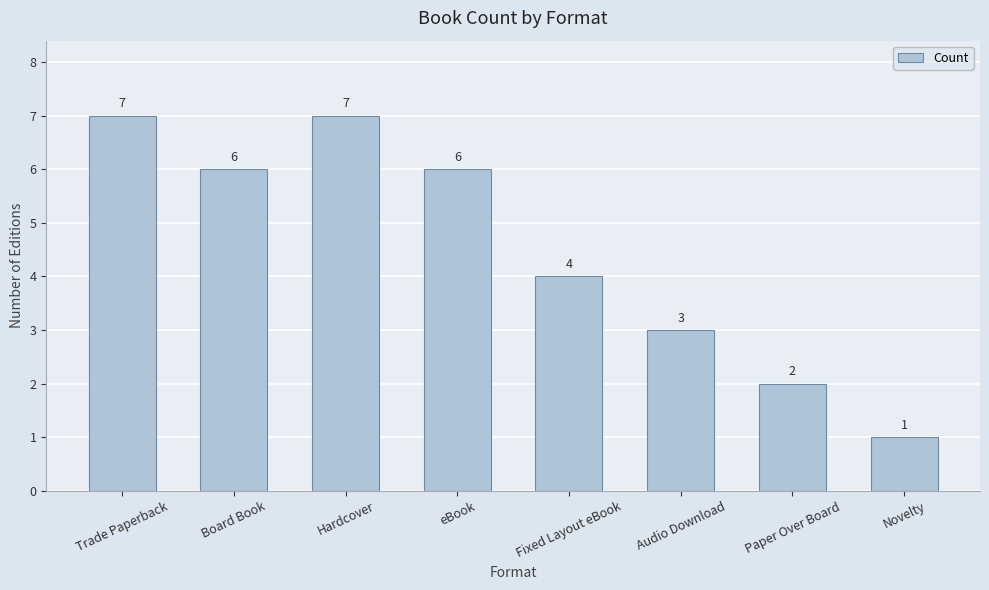

How many values are between 3 and 7?

6